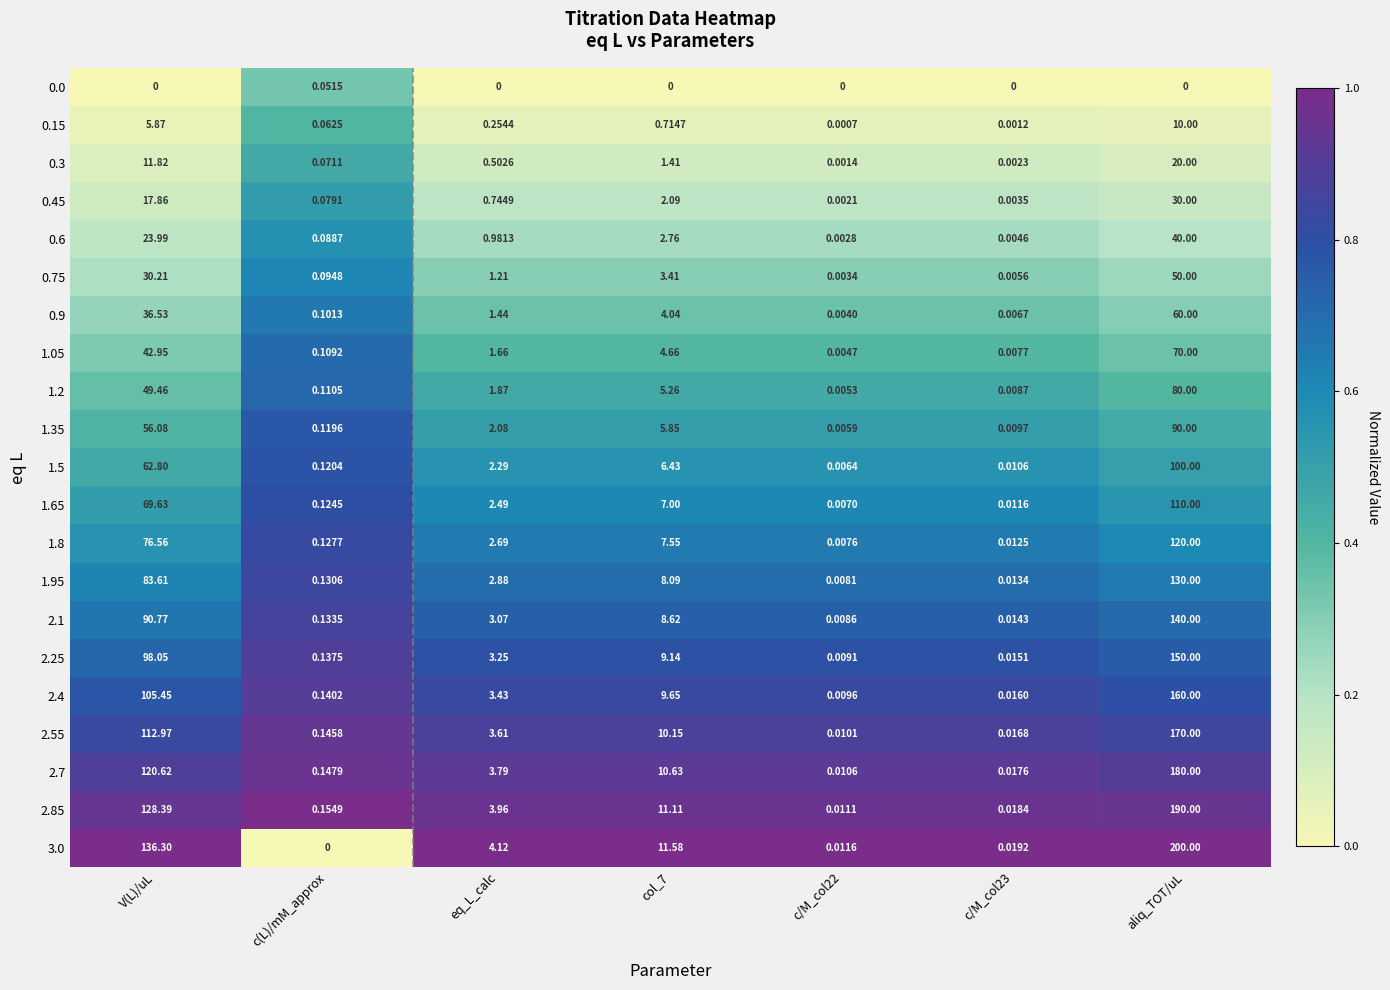

Which series changed the most between c(L)/mM_approx and c/M_col23?

2.85